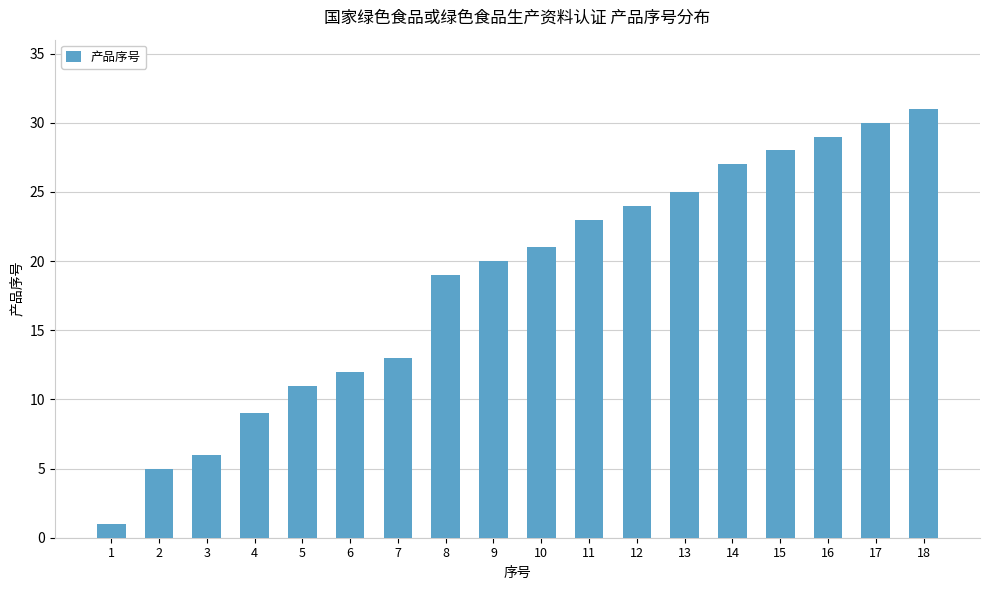

Are the bars horizontal?

No